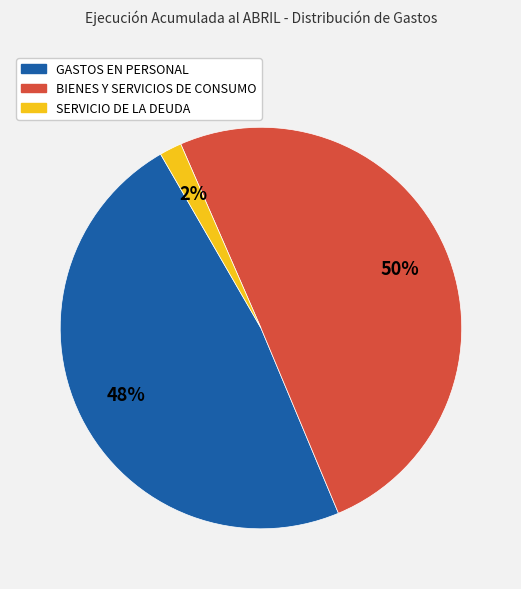

To the nearest percent, what is the difference between the largest and smallest slice percentages?

48%